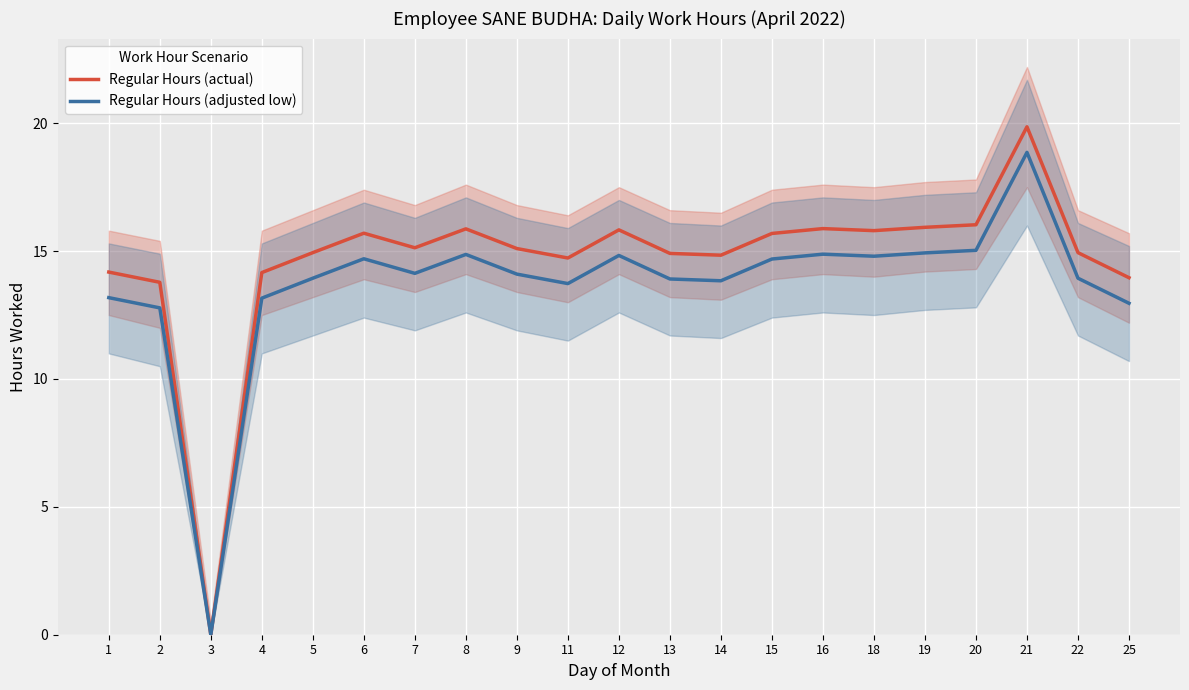

Is it true that Regular Hours (adjusted low) equals 14.7 at 6?

True